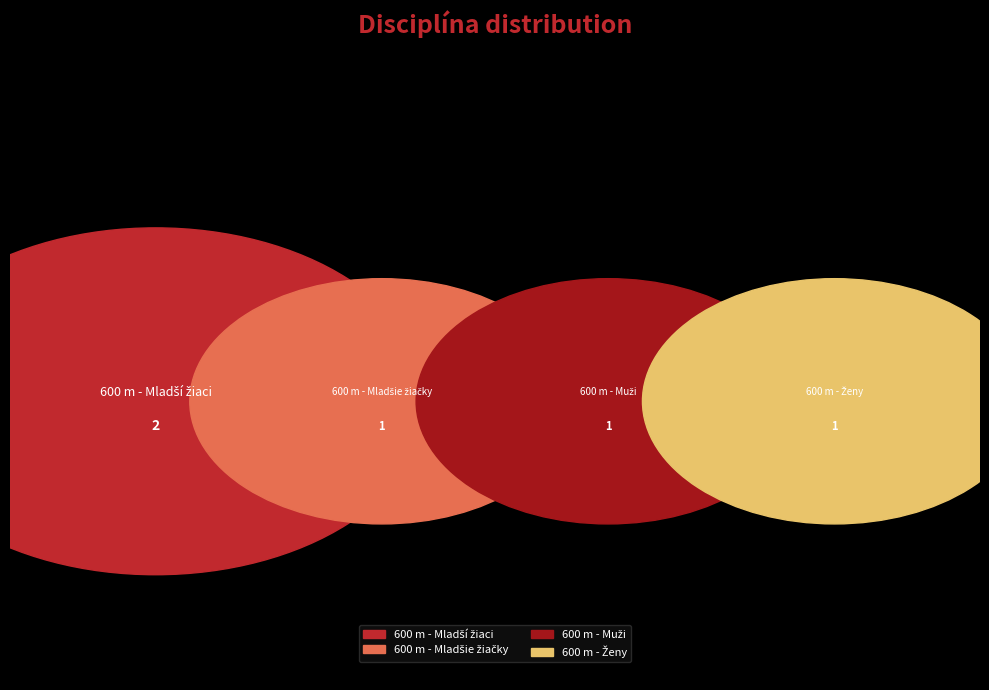

To the nearest percent, what percentage of the pie is 600 m - Muži?

20%